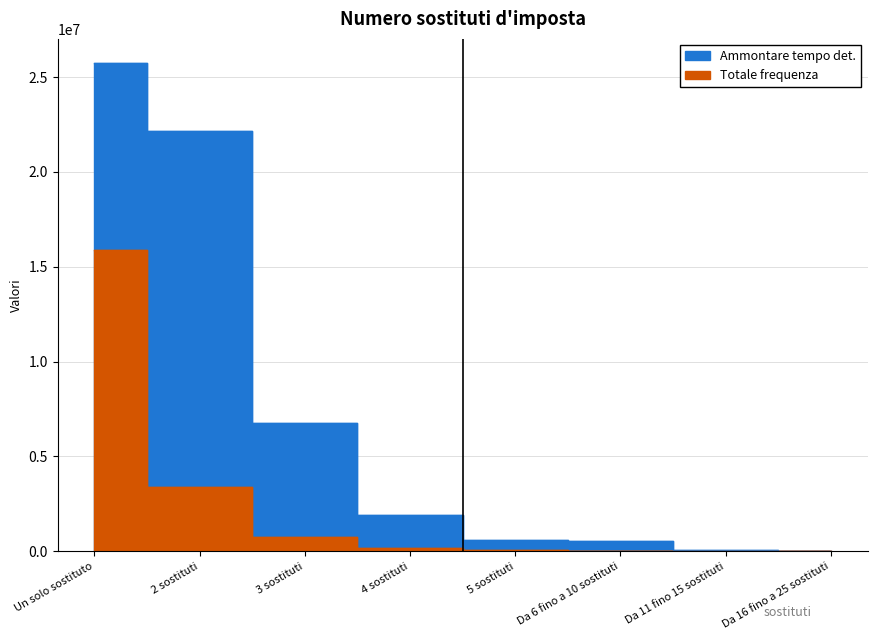

At which category is the sum across all series the highest?

Un solo sostituto